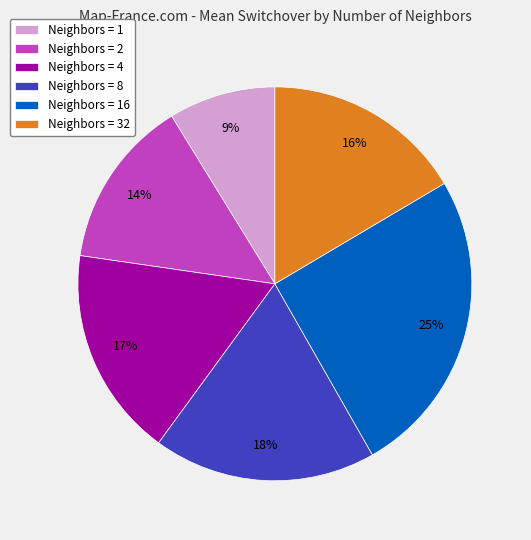

Do Neighbors = 8 and Neighbors = 4 together represent more than half of the pie?

No